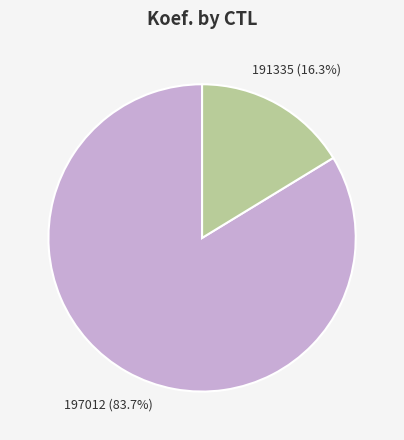

Which category has the biggest portion of the pie?

197012